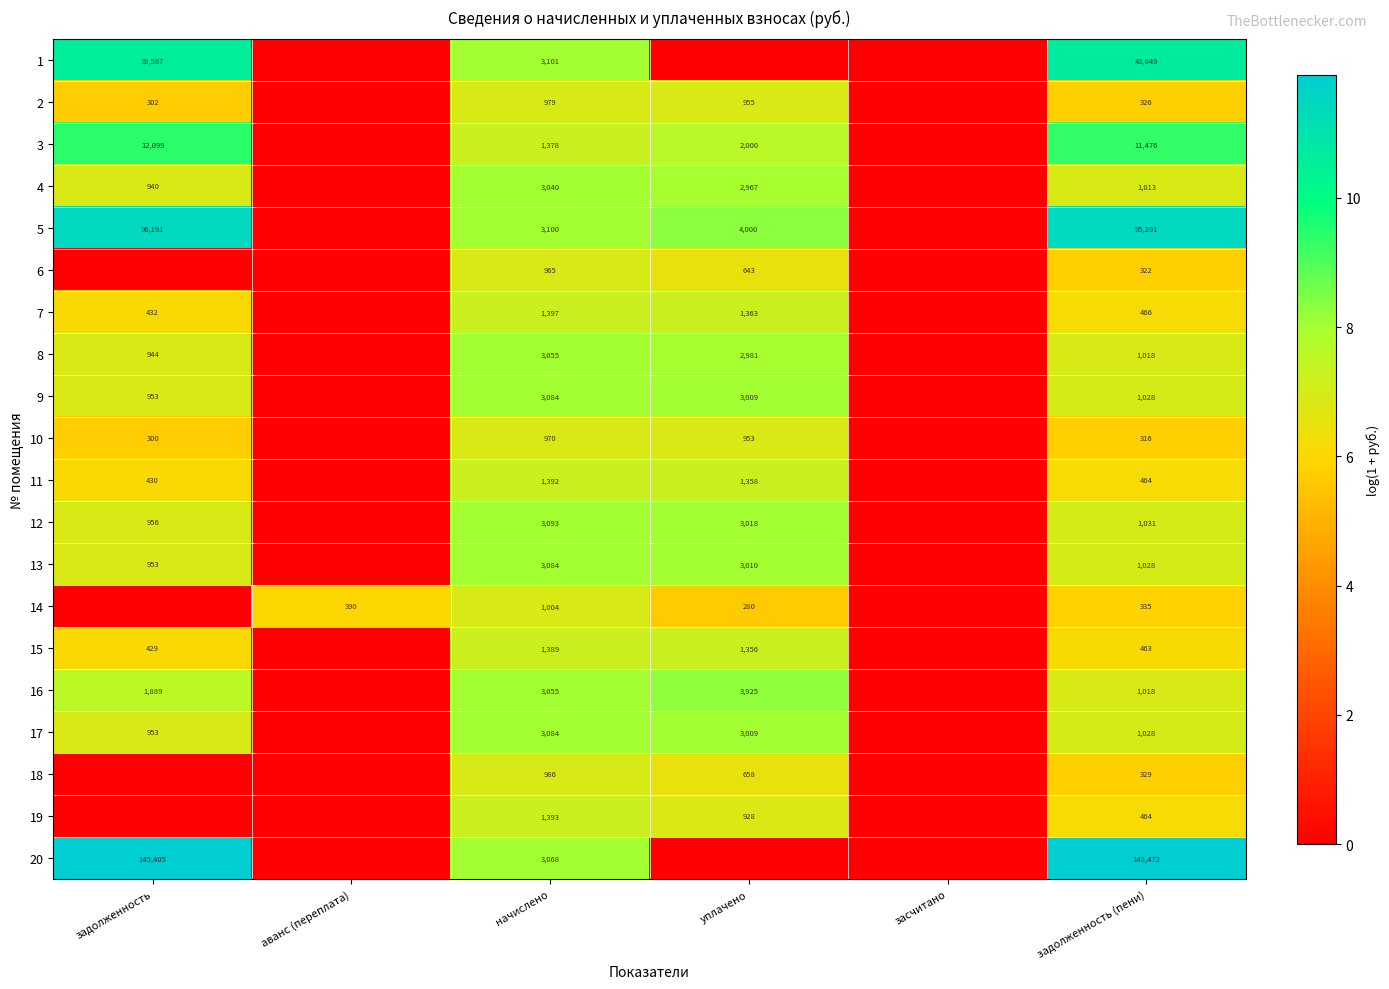

The 6 series shows 322 at задолженность (пени). True or false?

True